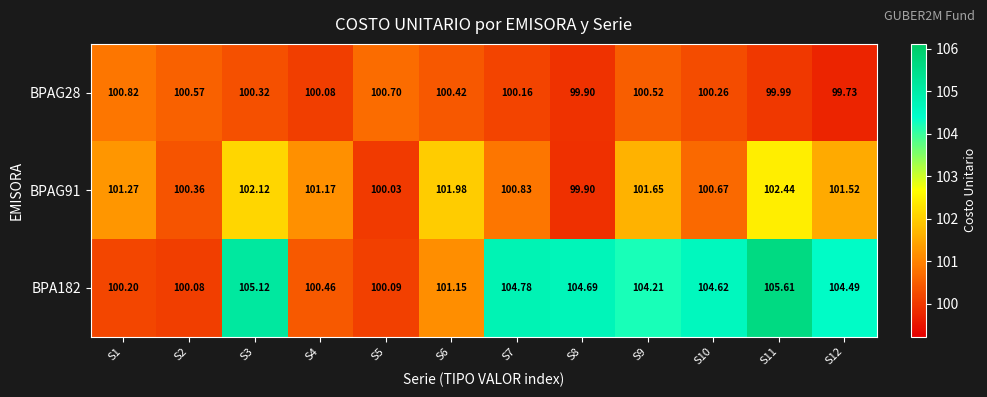

What is the total value across all series at S8?

304.5